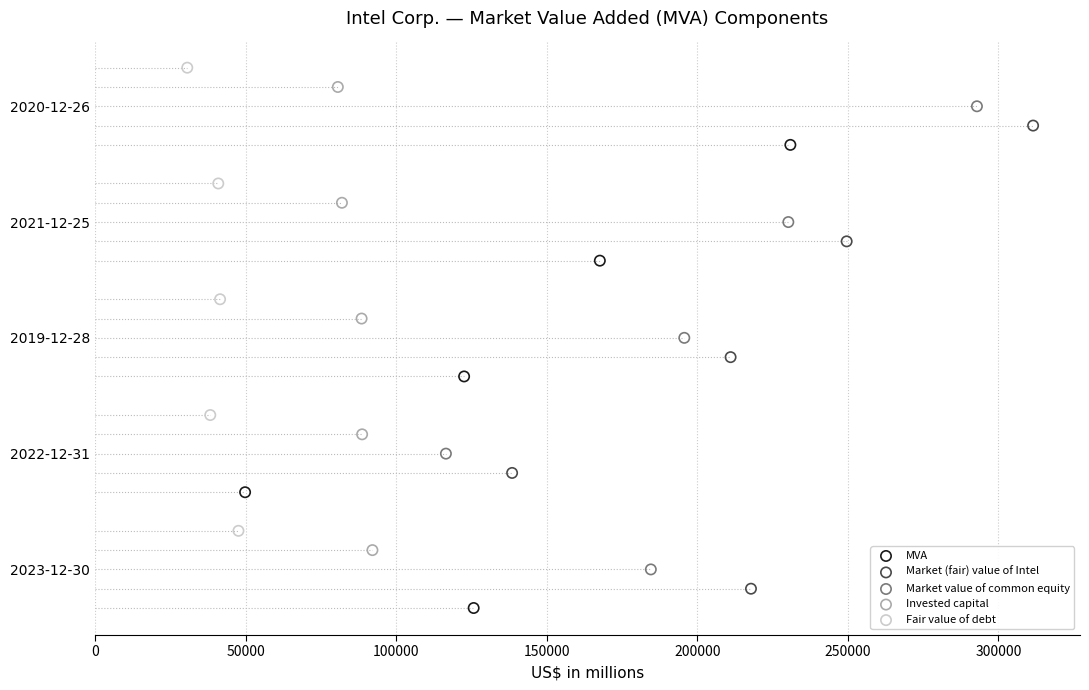

What are all the series names shown in the legend?

MVA, Market (fair) value of Intel, Market value of common equity, Invested capital, Fair value of debt